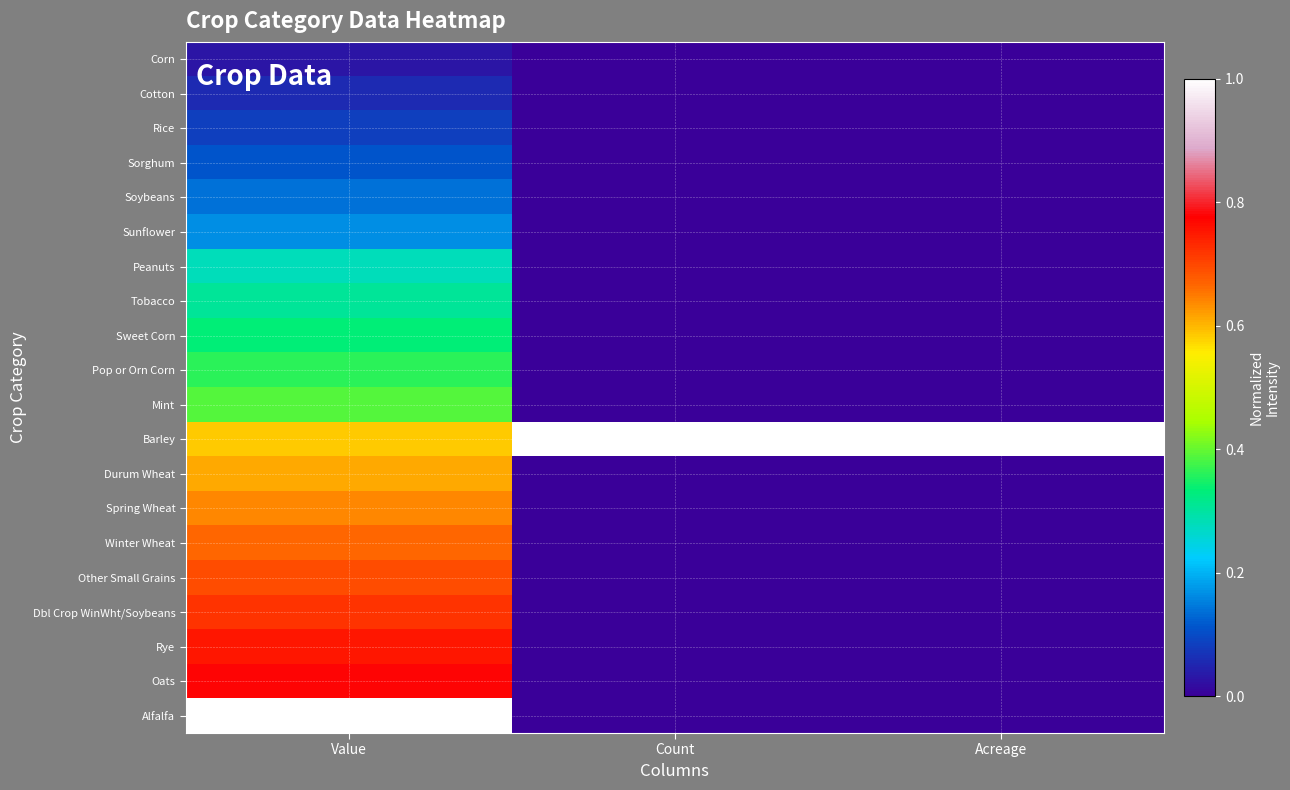

How many series are shown in this chart?

20